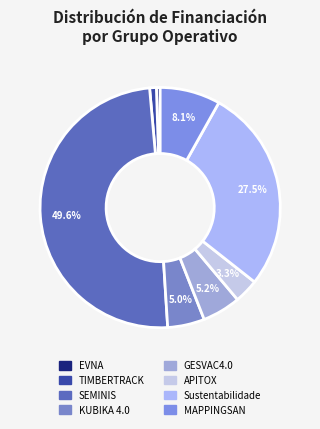

How many segments does this pie chart have?

8